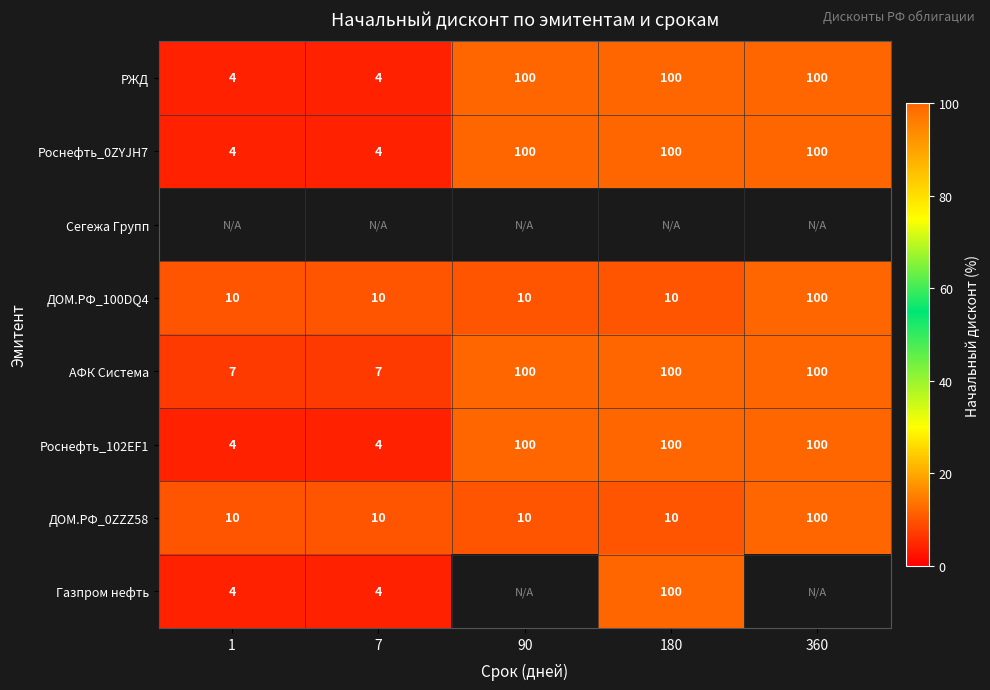

What value does the Роснефть_102EF1 series have at 360?

100